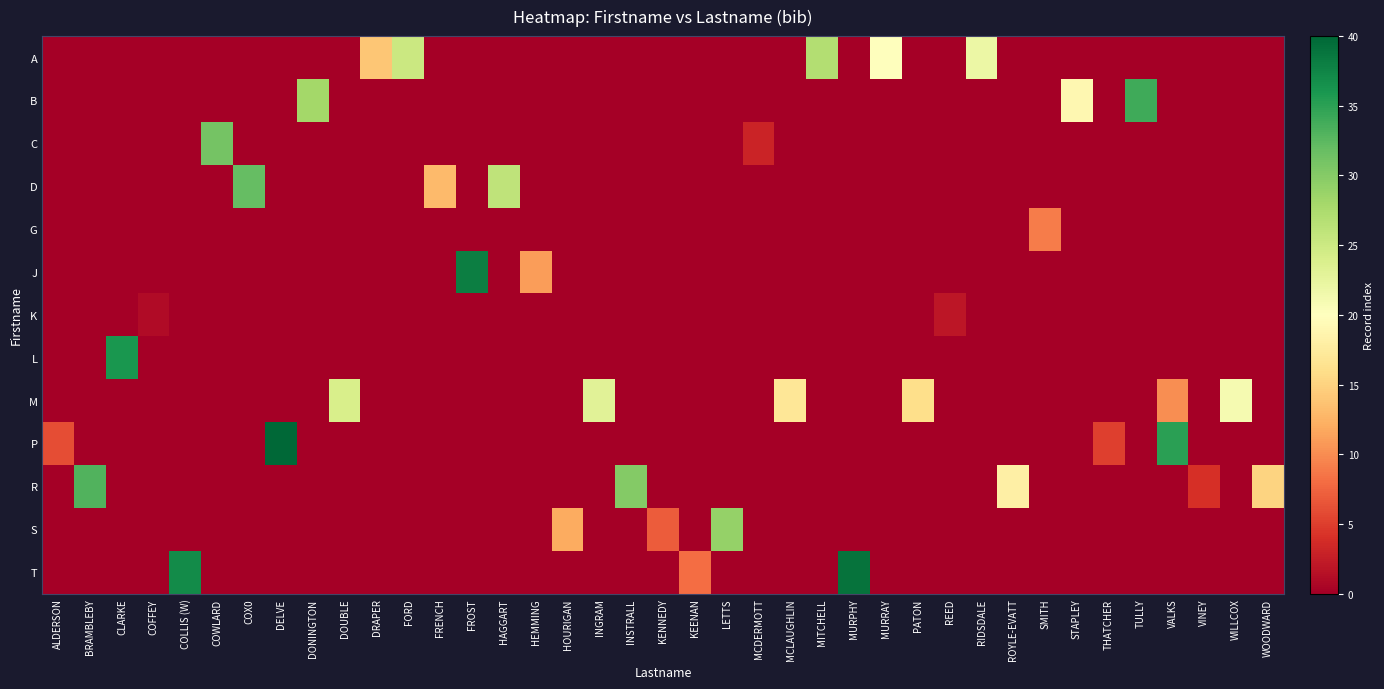

Between DRAPER and THATCHER, which series saw the biggest shift?

A